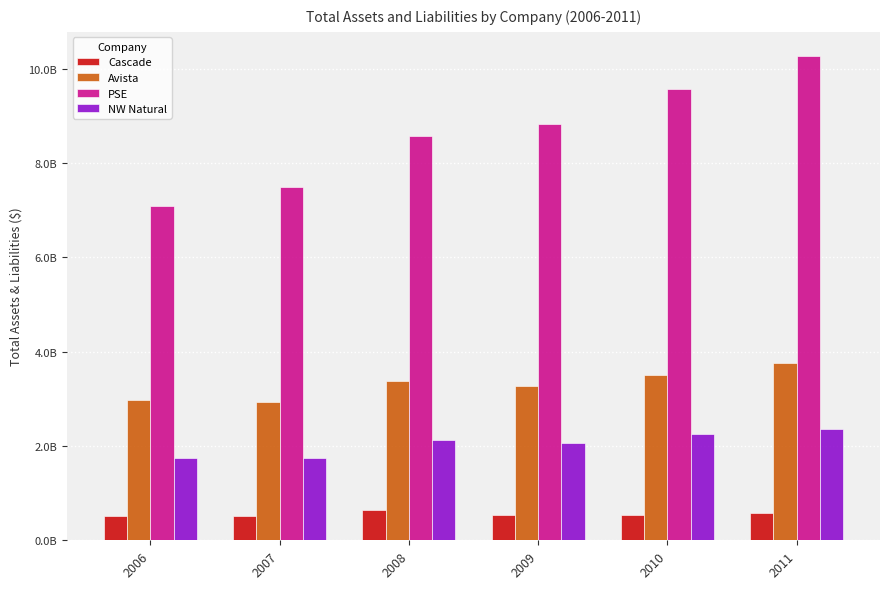

At which label does PSE first exceed 8828260472?

2010